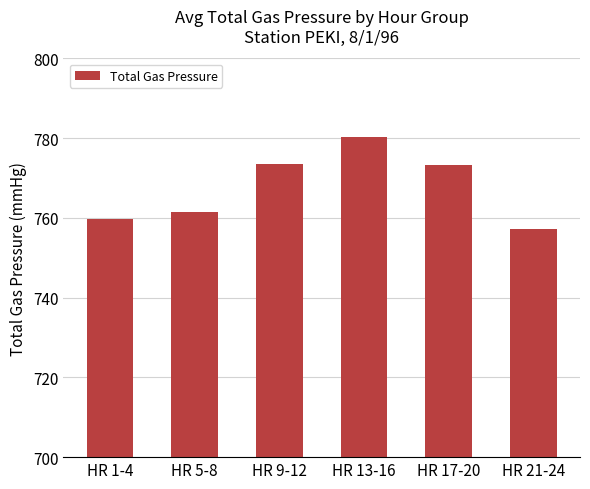

What is the difference between the maximum and minimum values?

23.0